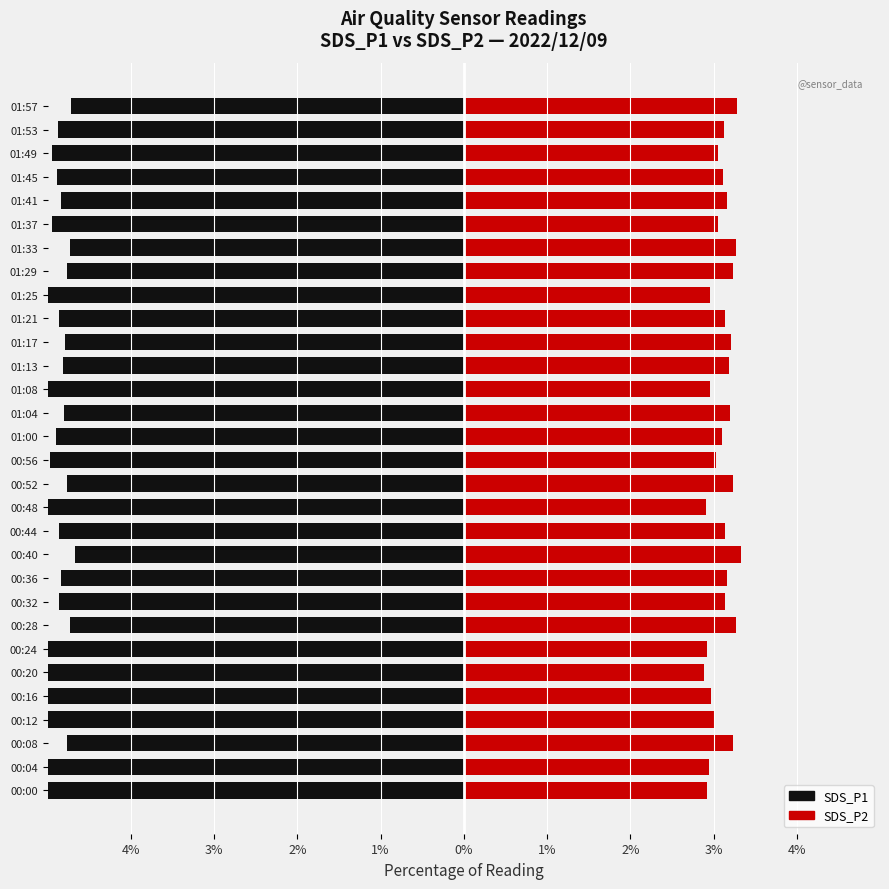

What is the maximum value for SDS_P2?

3.3